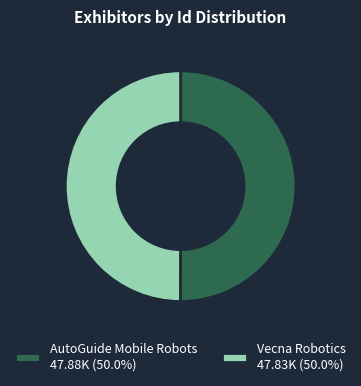

Do Vecna Robotics 47.83K (50.0%) and AutoGuide Mobile Robots 47.88K (50.0%) together represent more than half of the pie?

Yes